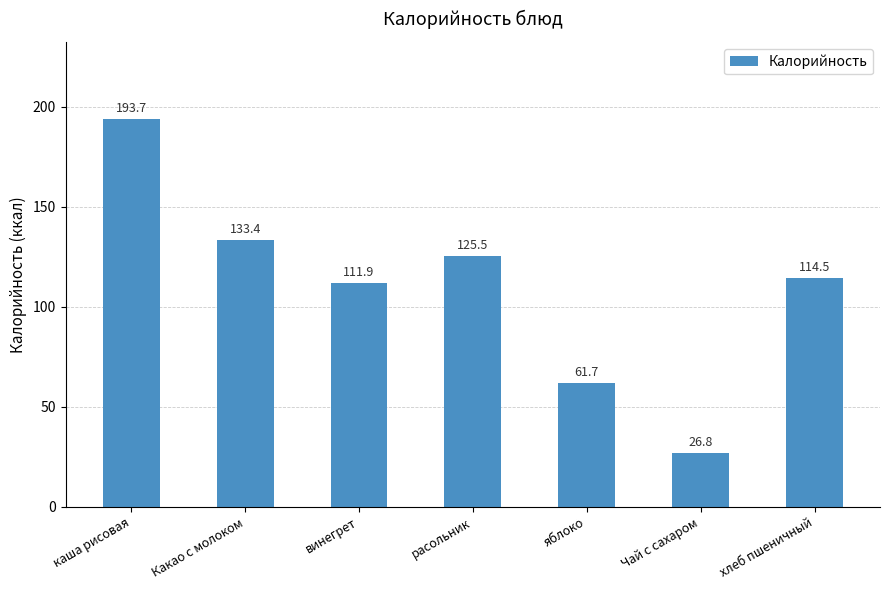

What is the maximum value shown in the chart?

193.7